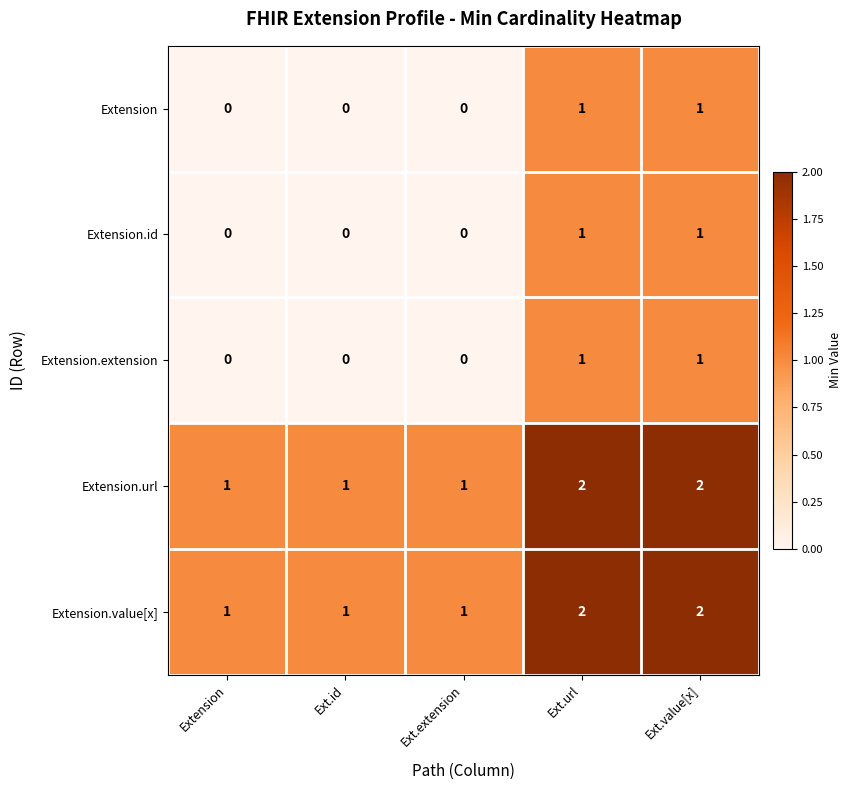

What is the spread (max minus min) of values at Ext.id?

1